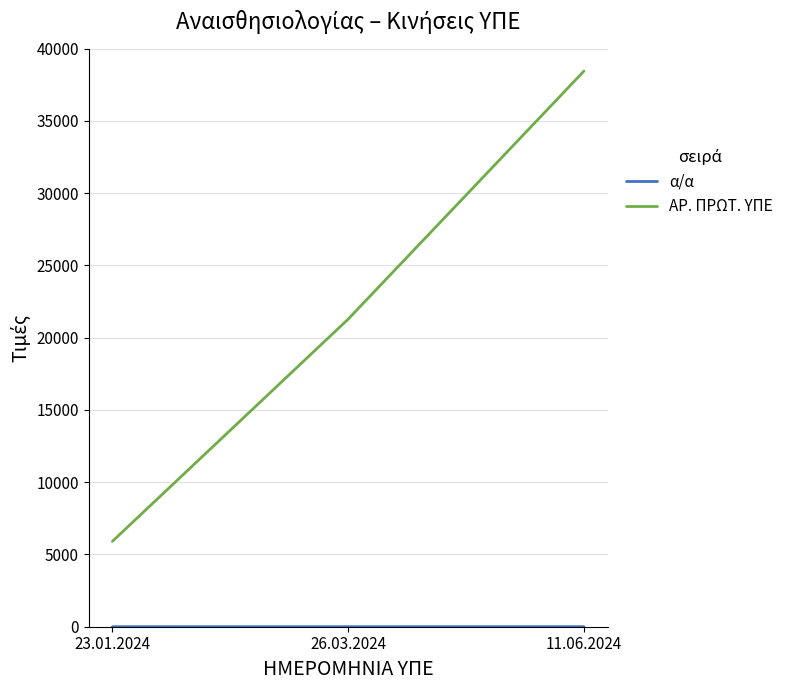

What is the minimum value shown in the chart?

1